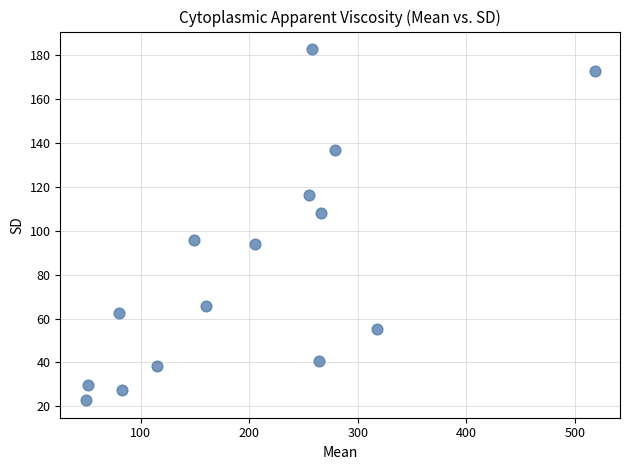

What is the range of Y values (max minus min)?

160.0